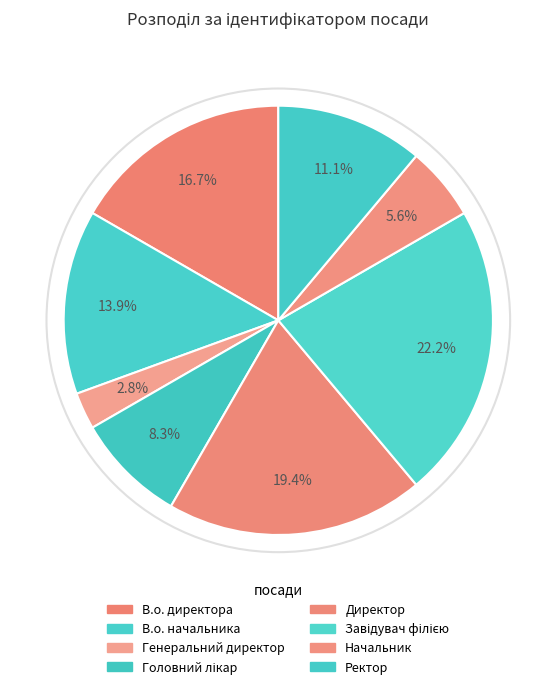

True or false: Головний лікар accounts for 8% of the total.

True